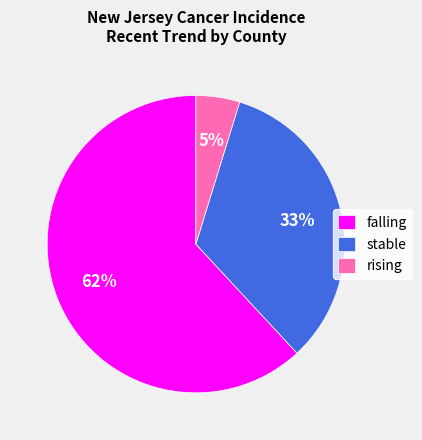

Is it true that stable is 43% of the pie?

False